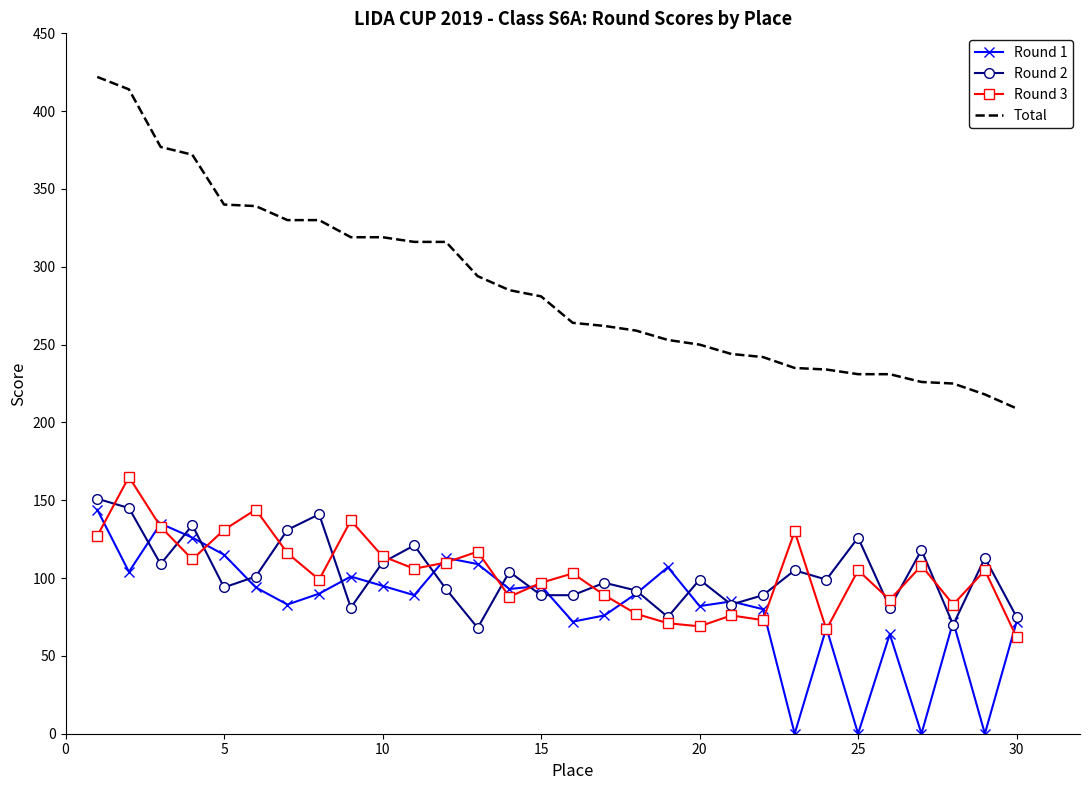

Which series has the largest total across all categories?

Total